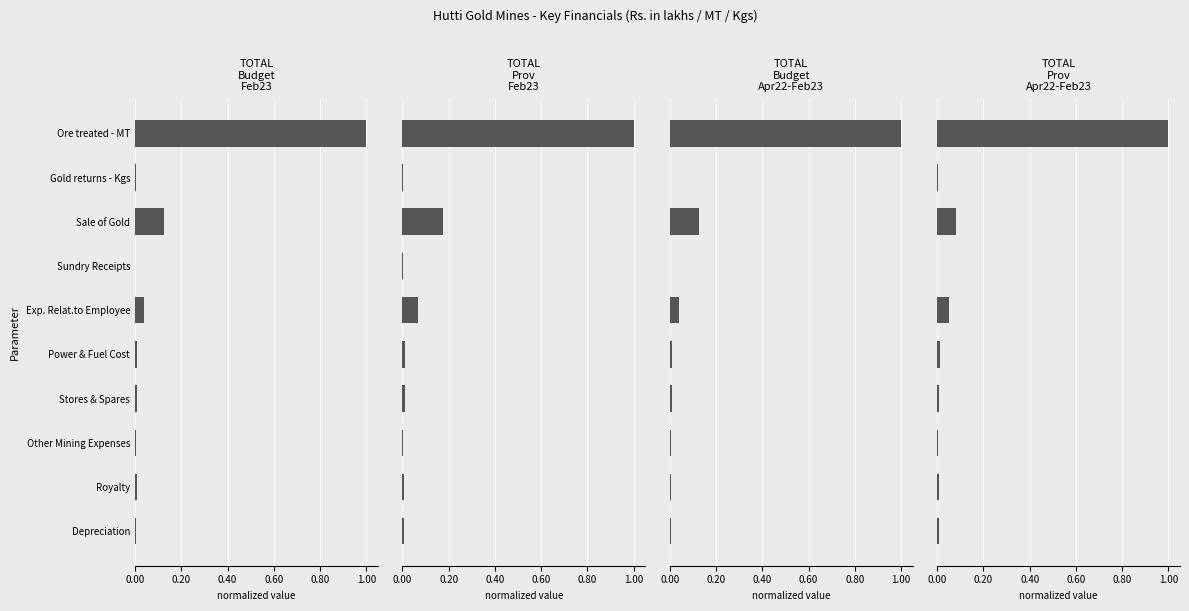

The value of TOTAL Prov Apr22-Feb23 at Sale of Gold is 0.1. True or false?

True